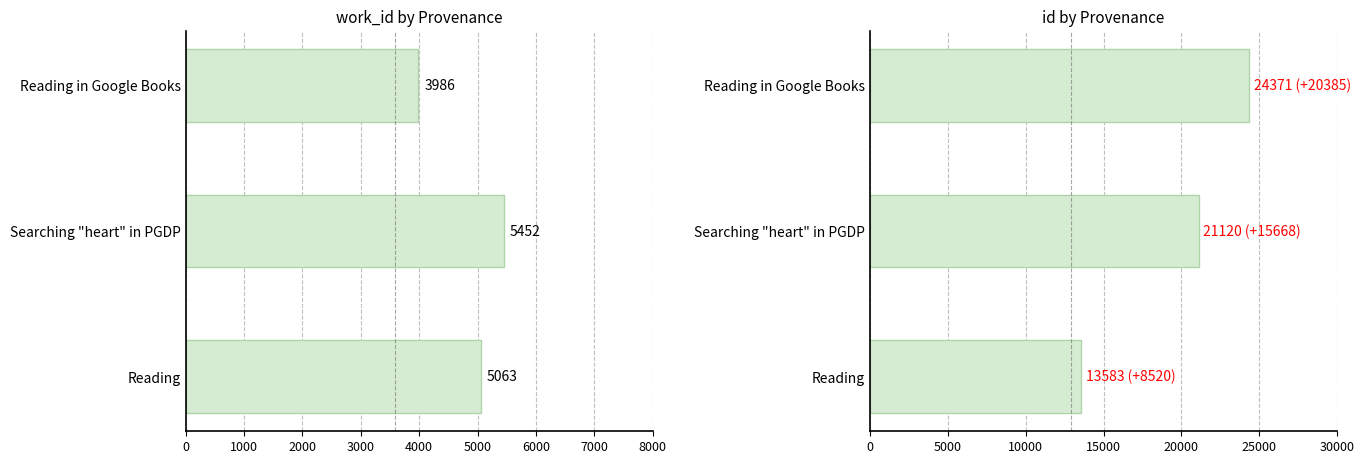

What is the total value across all series at Reading?

18646